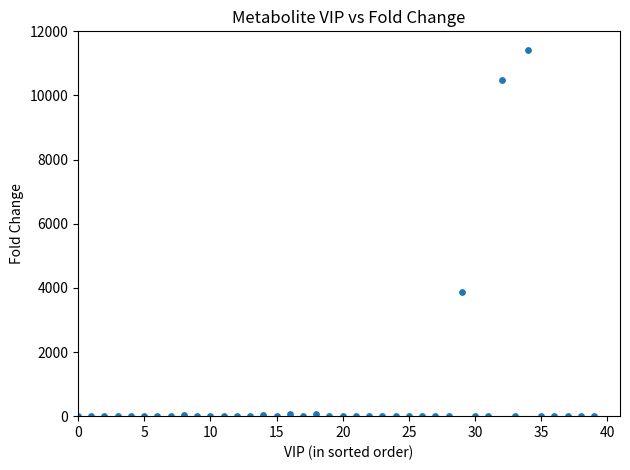

What Y value in the scatter plot is closest to 5714?

3870.3